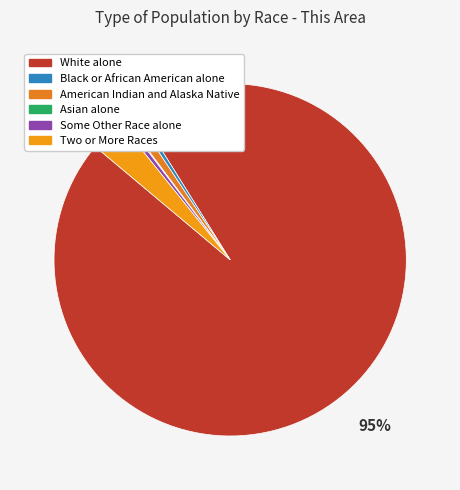

What is the smallest slice in the pie chart?

Asian alone